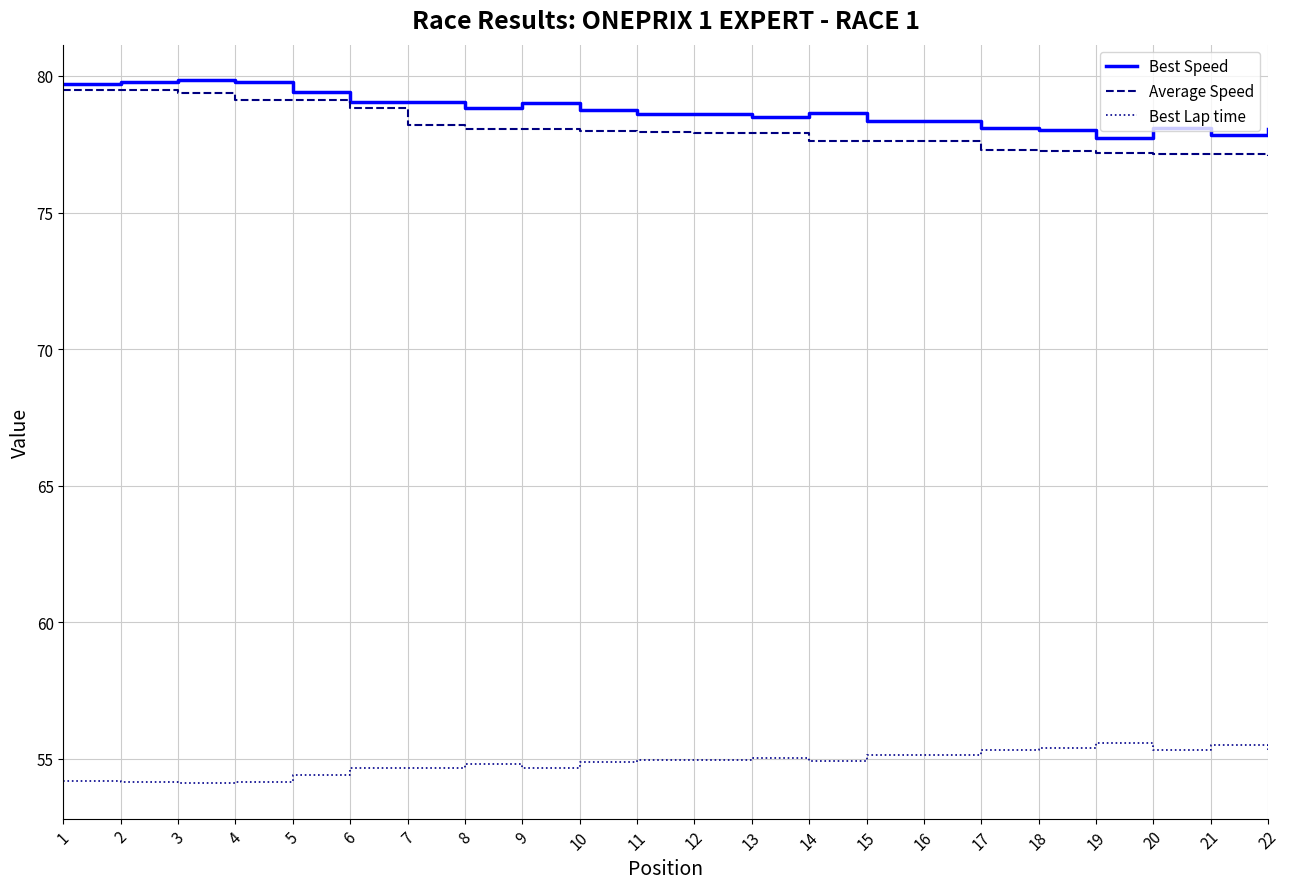

What is the difference between the maximum and minimum values in the Best Lap time series?

1.5